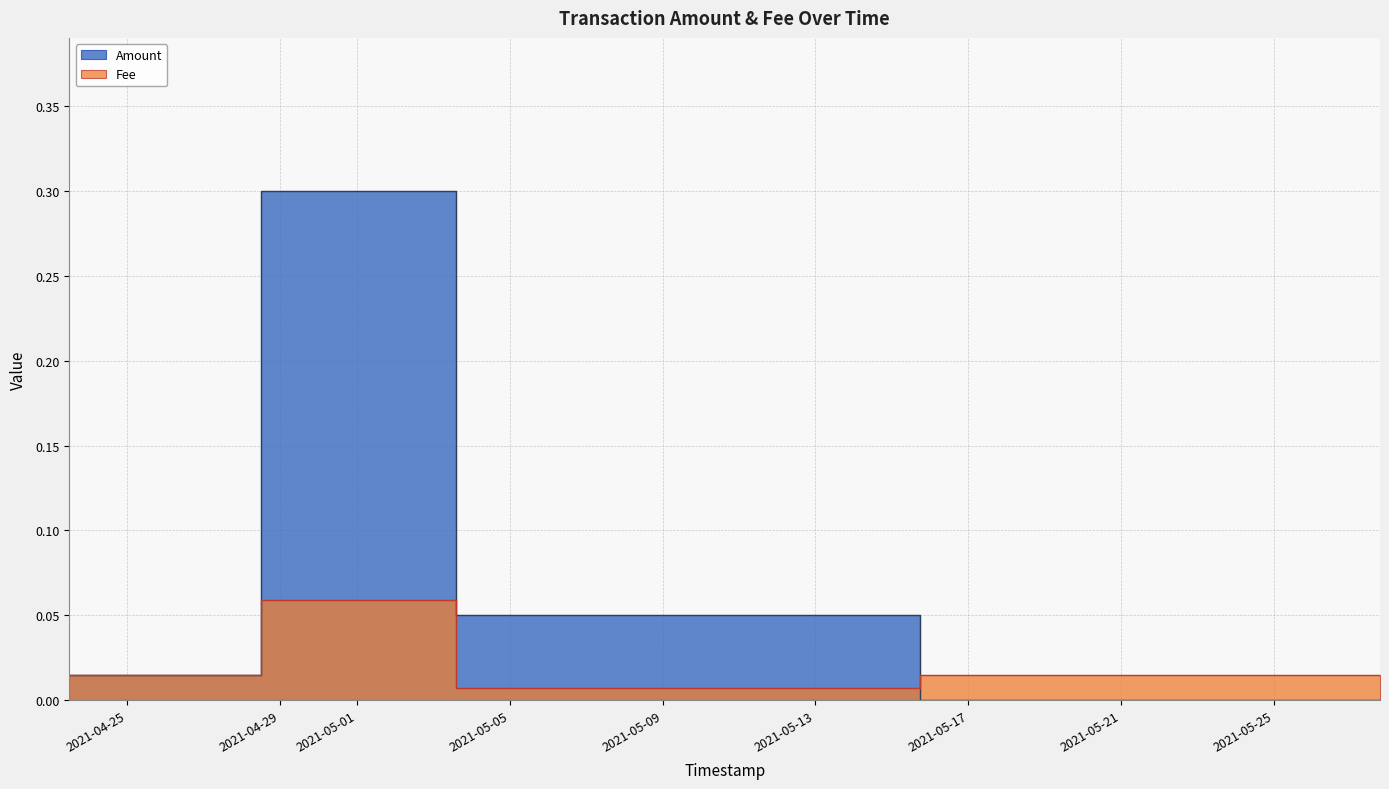

True or false: Fee has a value of 0.0 at 2021-05-03 16:24:48.

False